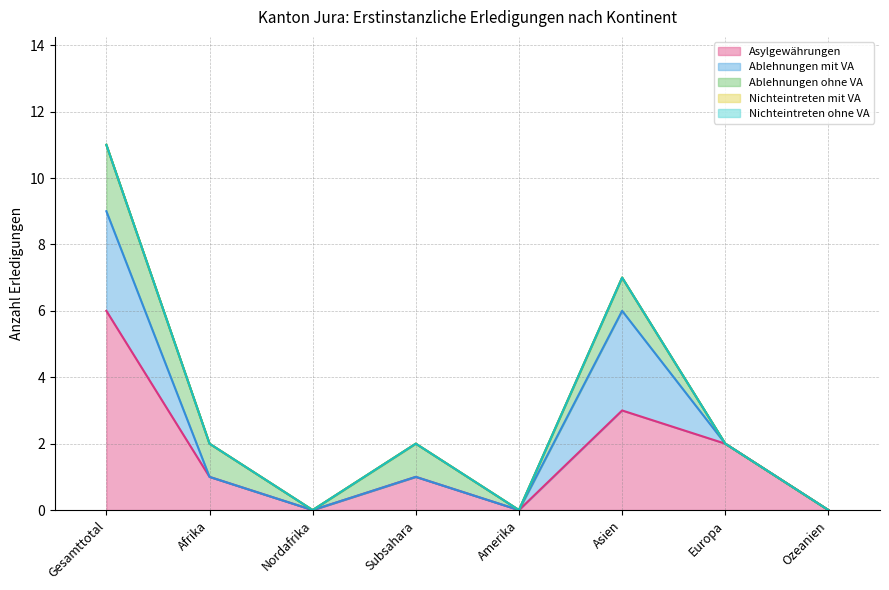

Reading left to right, what are all the values shown in this chart?

Asylgewährungen: Gesamttotal=6	Afrika=1	Nordafrika=0	Subsahara=1	Amerika=0	Asien=3	Europa=2	Ozeanien=0
Ablehnungen mit VA: Gesamttotal=3	Afrika=0	Nordafrika=0	Subsahara=0	Amerika=0	Asien=3	Europa=0	Ozeanien=0
Ablehnungen ohne VA: Gesamttotal=2	Afrika=1	Nordafrika=0	Subsahara=1	Amerika=0	Asien=1	Europa=0	Ozeanien=0
Nichteintreten mit VA: Gesamttotal=0	Afrika=0	Nordafrika=0	Subsahara=0	Amerika=0	Asien=0	Europa=0	Ozeanien=0
Nichteintreten ohne VA: Gesamttotal=0	Afrika=0	Nordafrika=0	Subsahara=0	Amerika=0	Asien=0	Europa=0	Ozeanien=0